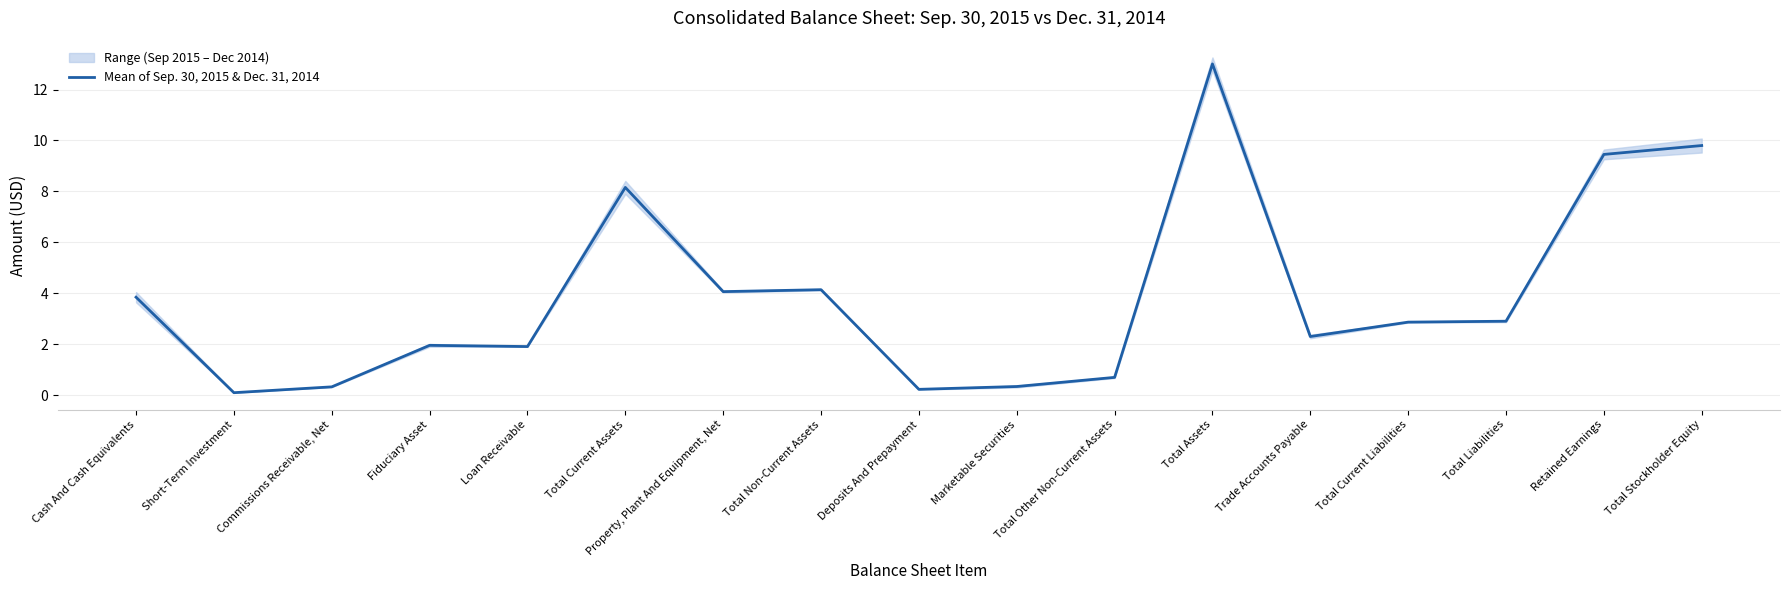

Is it true that the value at Short-Term Investment is 0.1?

True